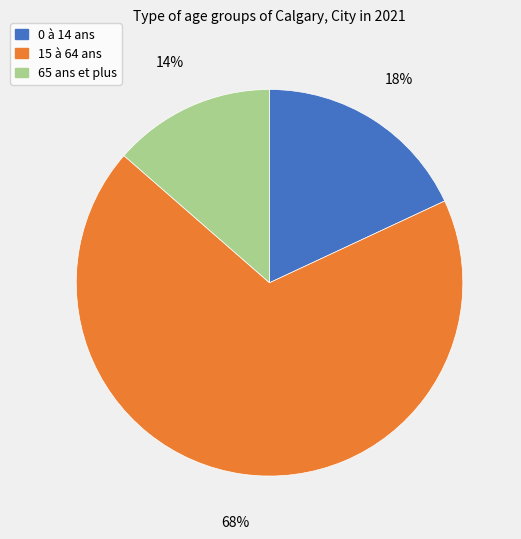

Which has a higher value, 65 ans et plus or 0 à 14 ans?

0 à 14 ans